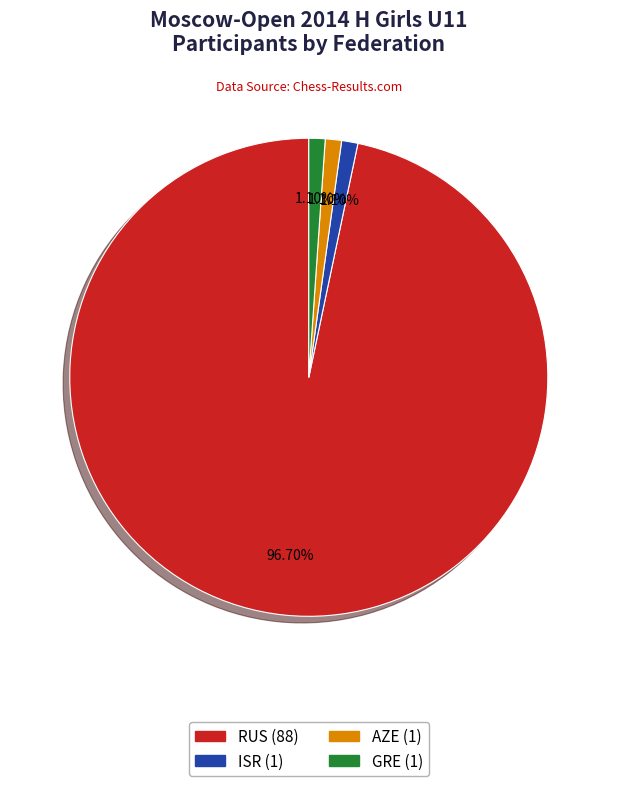

What percentage is the ISR slice, to the nearest percent?

1%